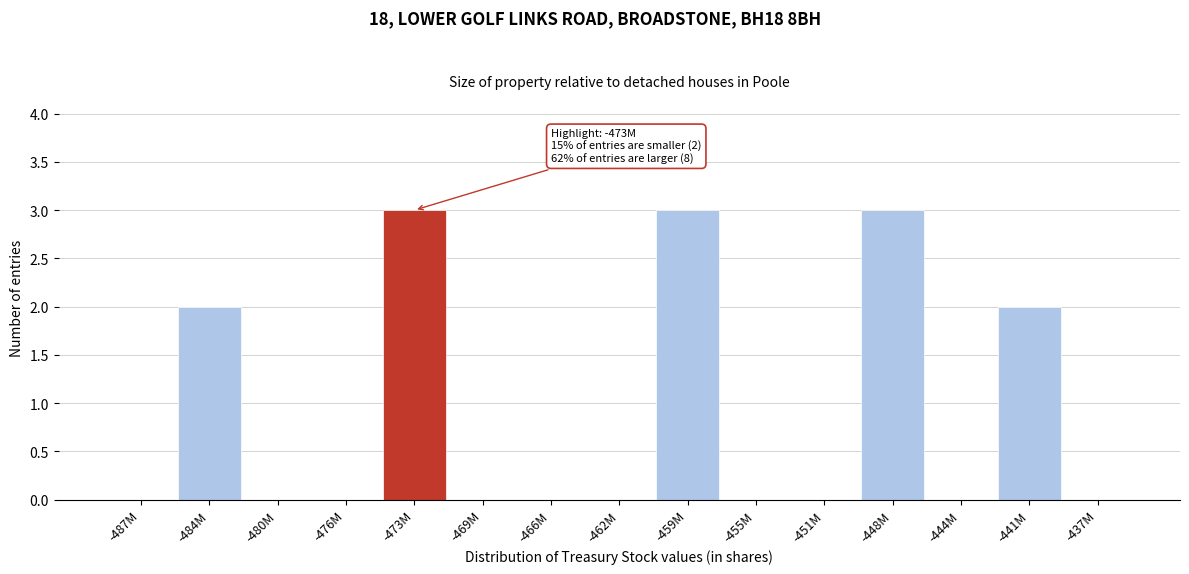

Reading left to right, what are all the values shown in this chart?

-487M=0	-484M=2	-480M=0	-476M=0	-473M=3	-469M=0	-466M=0	-462M=0	-459M=3	-455M=0	-451M=0	-448M=3	-444M=0	-441M=2	-437M=0